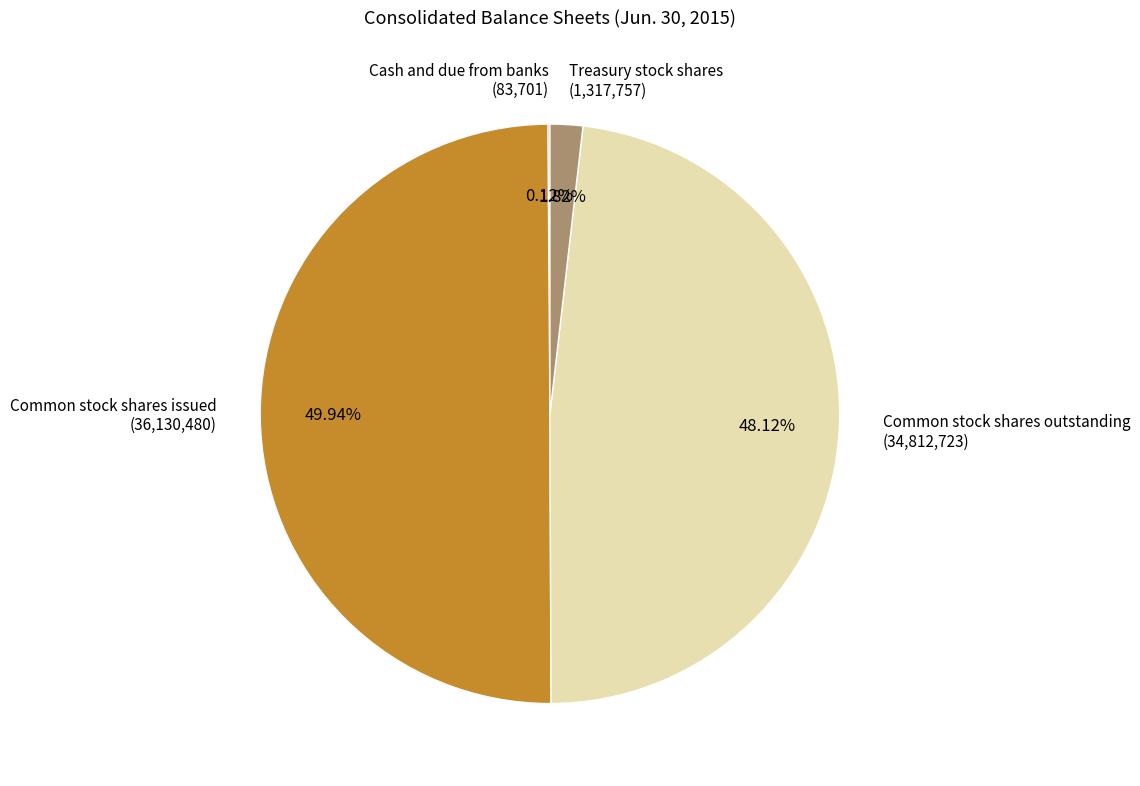

Which has a higher value, Common stock shares issued or Common stock shares outstanding?

Common stock shares issued